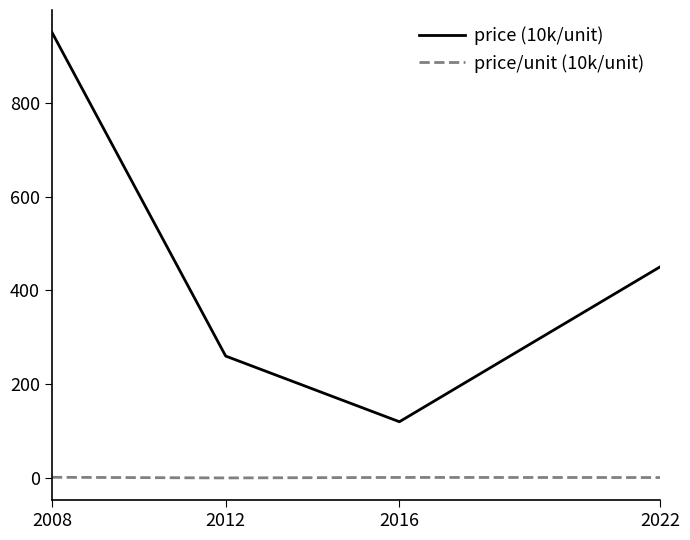

True or false: price/unit (10k/unit) and price (10k/unit) intersect in this chart.

False